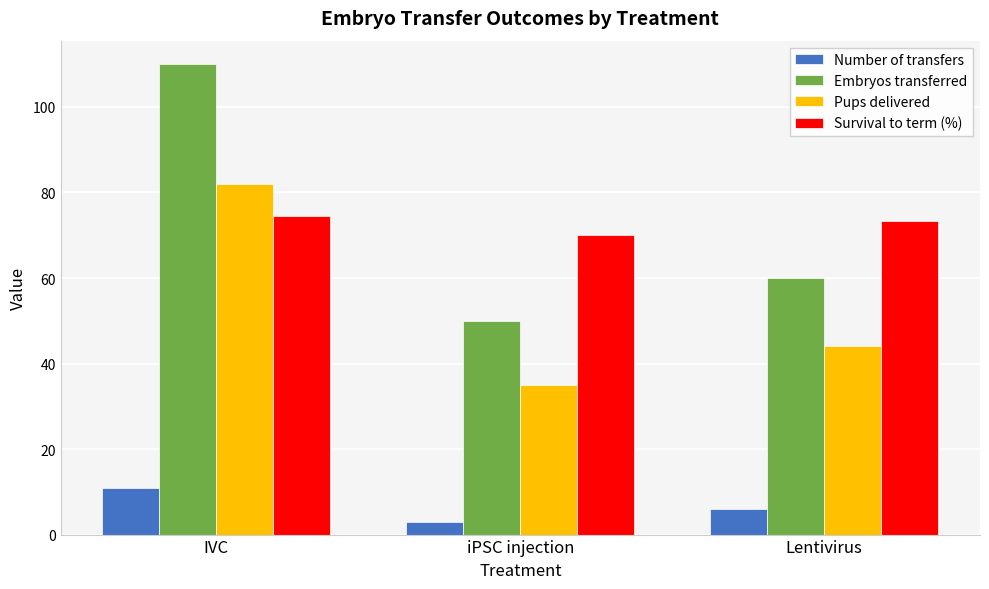

What is the label of the 2nd bar from the left?

iPSC injection